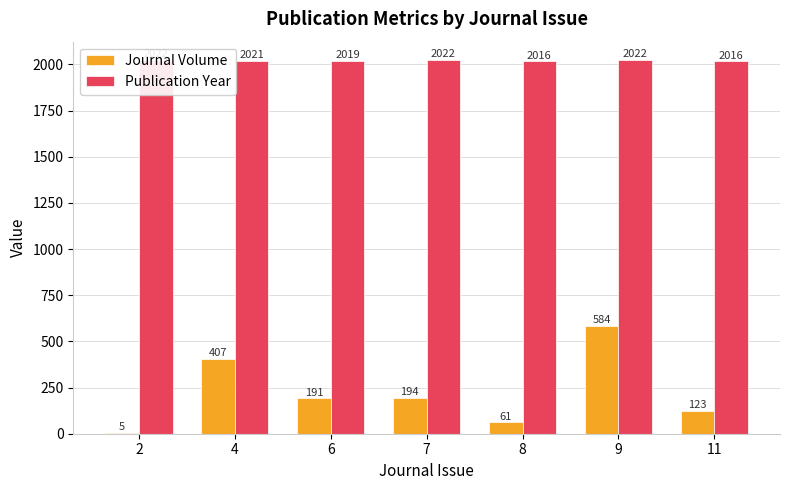

How many data points in Journal Volume are less than 191?

3